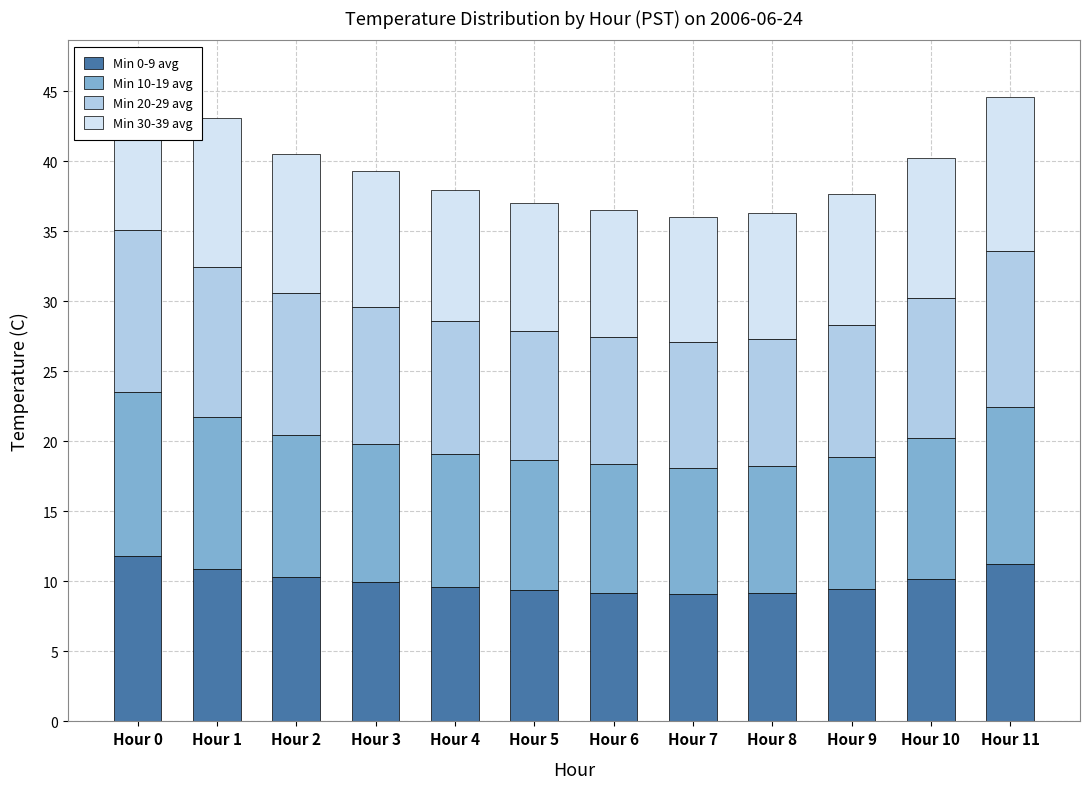

List the series in order of their peak value, highest first.

Min 0-9 avg, Min 10-19 avg, Min 20-29 avg, Min 30-39 avg